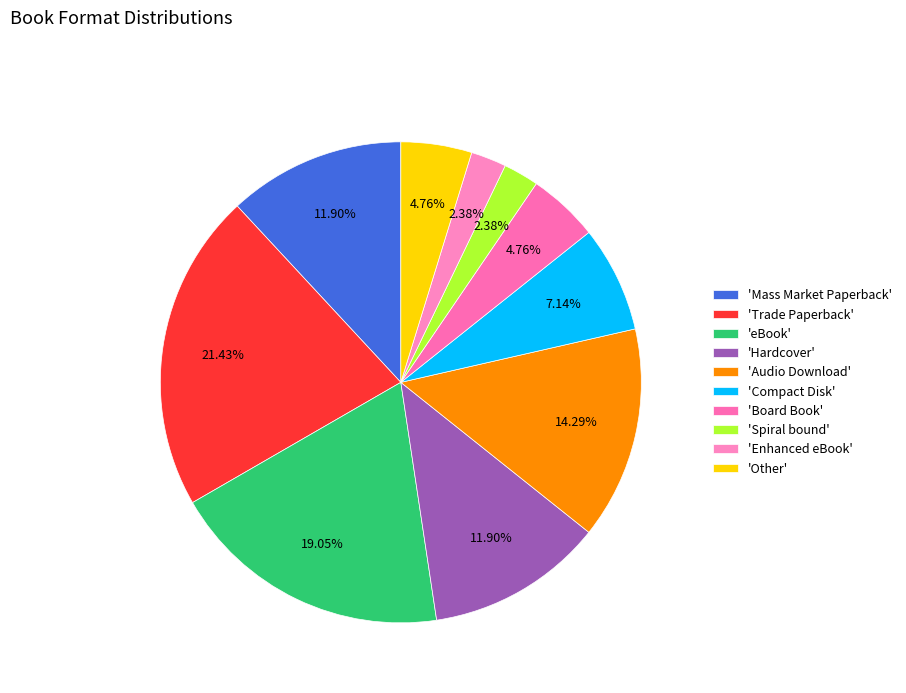

To the nearest percent, what is the difference between the largest and smallest slice percentages?

19%